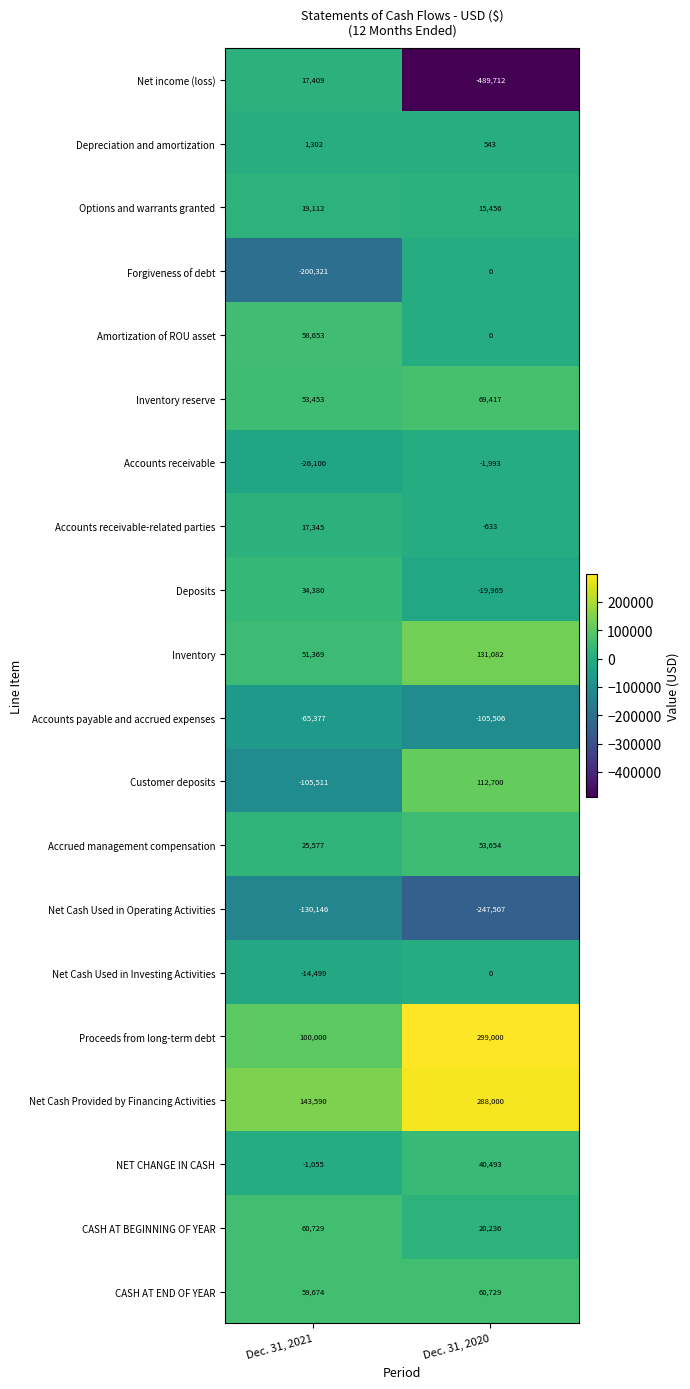

The CASH AT END OF YEAR series shows 60729 at Dec. 31, 2020. True or false?

True